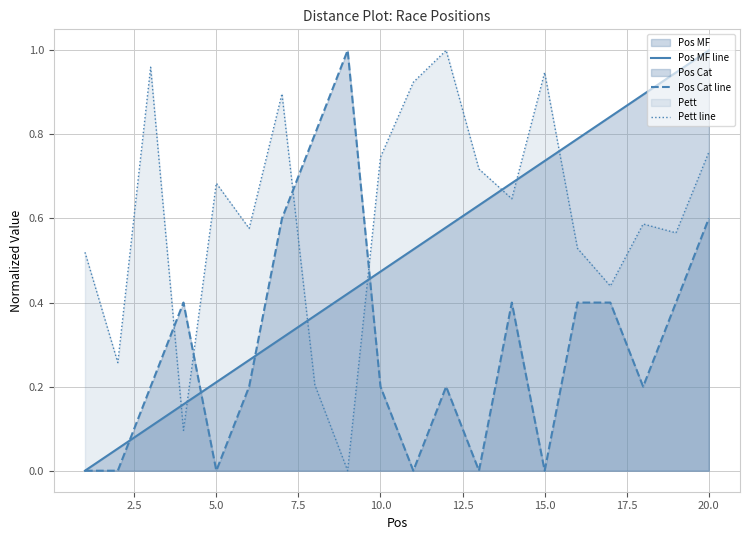

At which category is the sum across all series the highest?

20.0